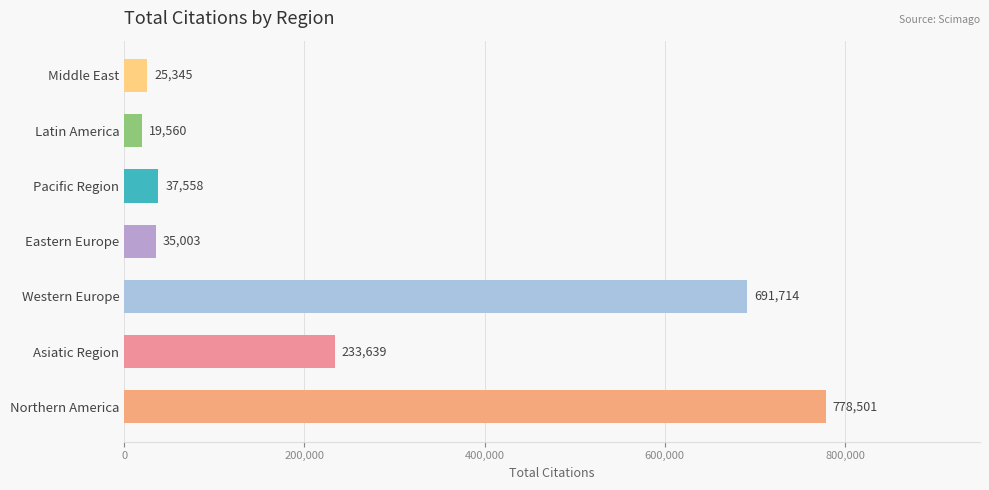

What is the difference between the maximum and second lowest values?

753156